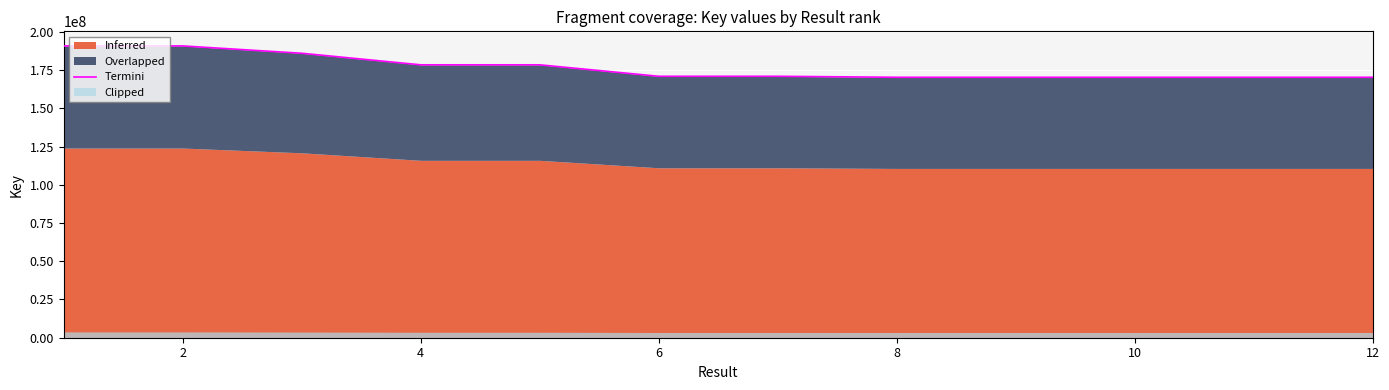

True or false: the data has more than 0 interior local peaks.

True